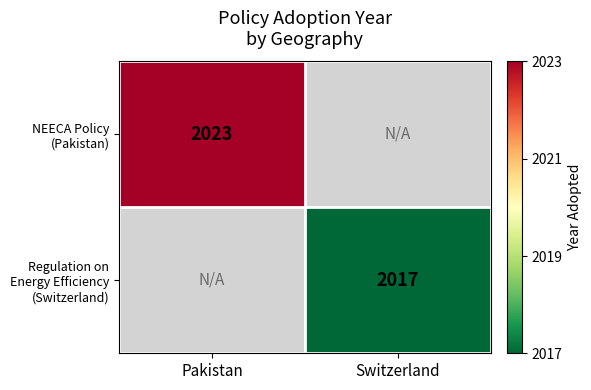

Between Switzerland and Pakistan, which is larger?

Pakistan